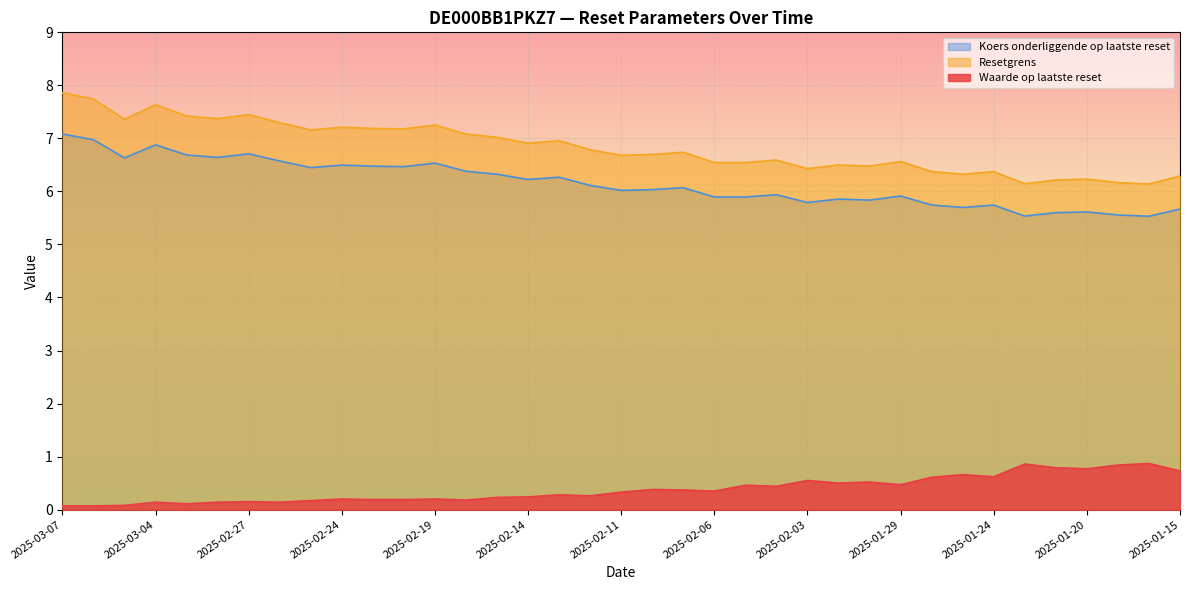

What is the lowest value of the Resetgrens series?

6.1